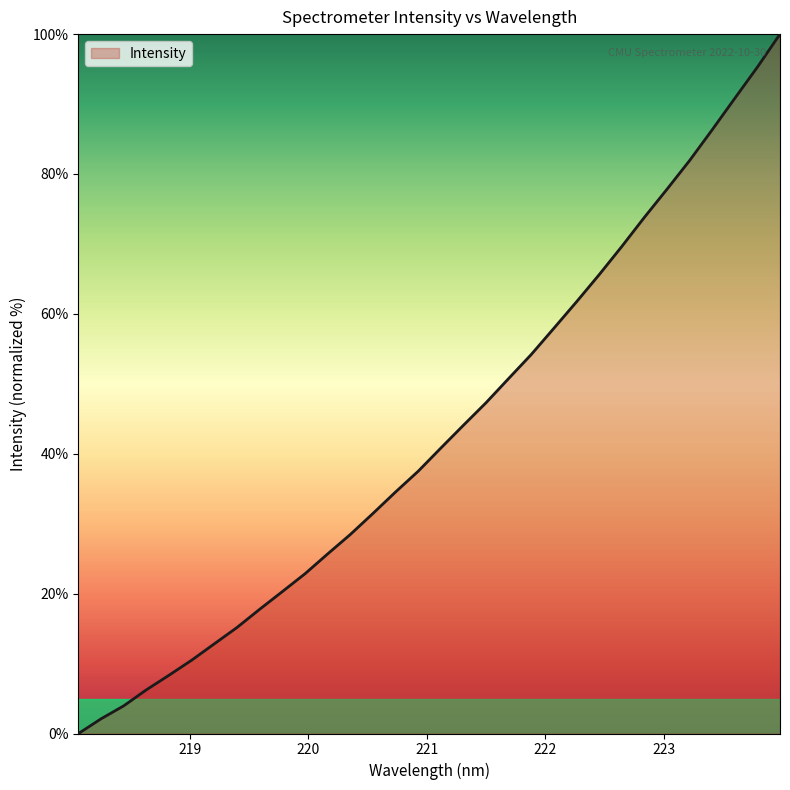

What is the greatest value displayed?

100.0